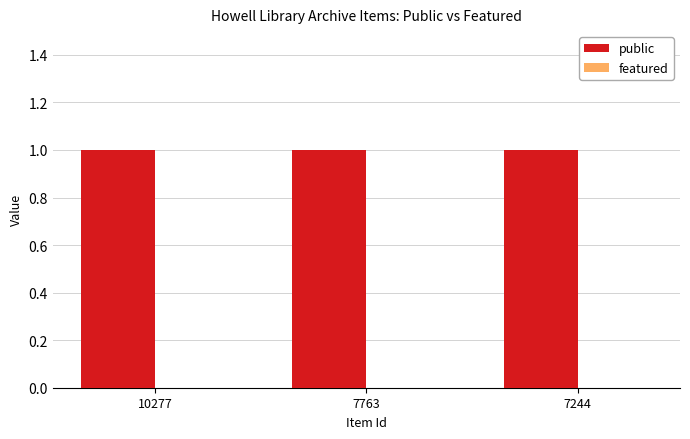

Is it true that public equals 1 at 7244?

False